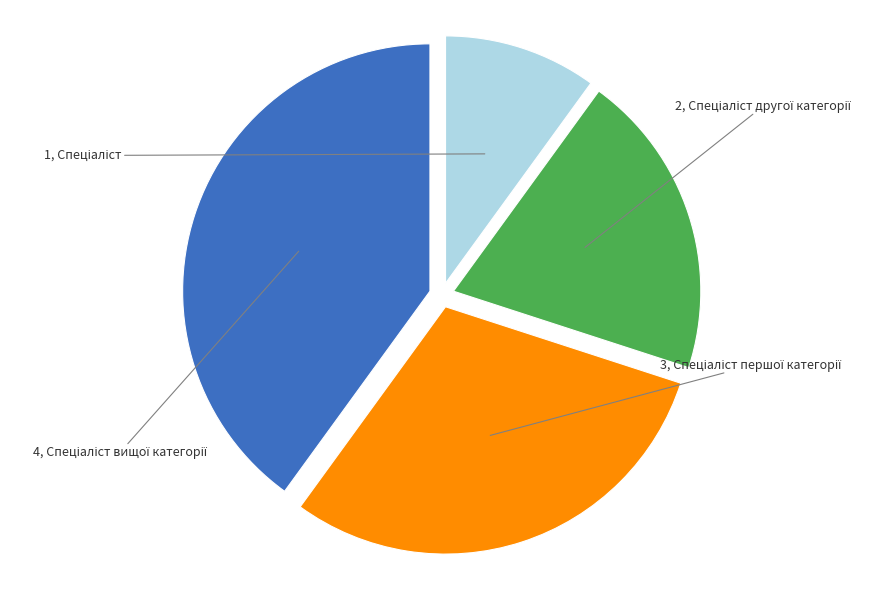

Is there any slice that represents more than half of the pie?

No